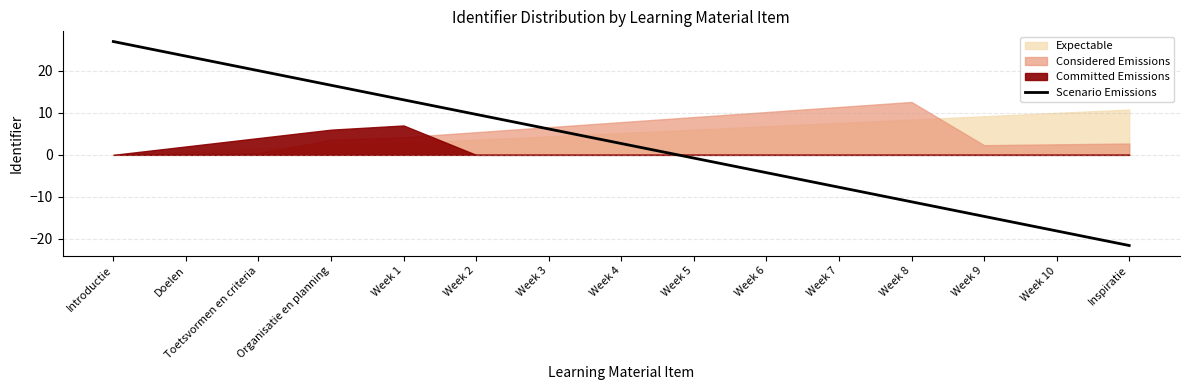

What is the difference between the second highest and minimum values?

45.1